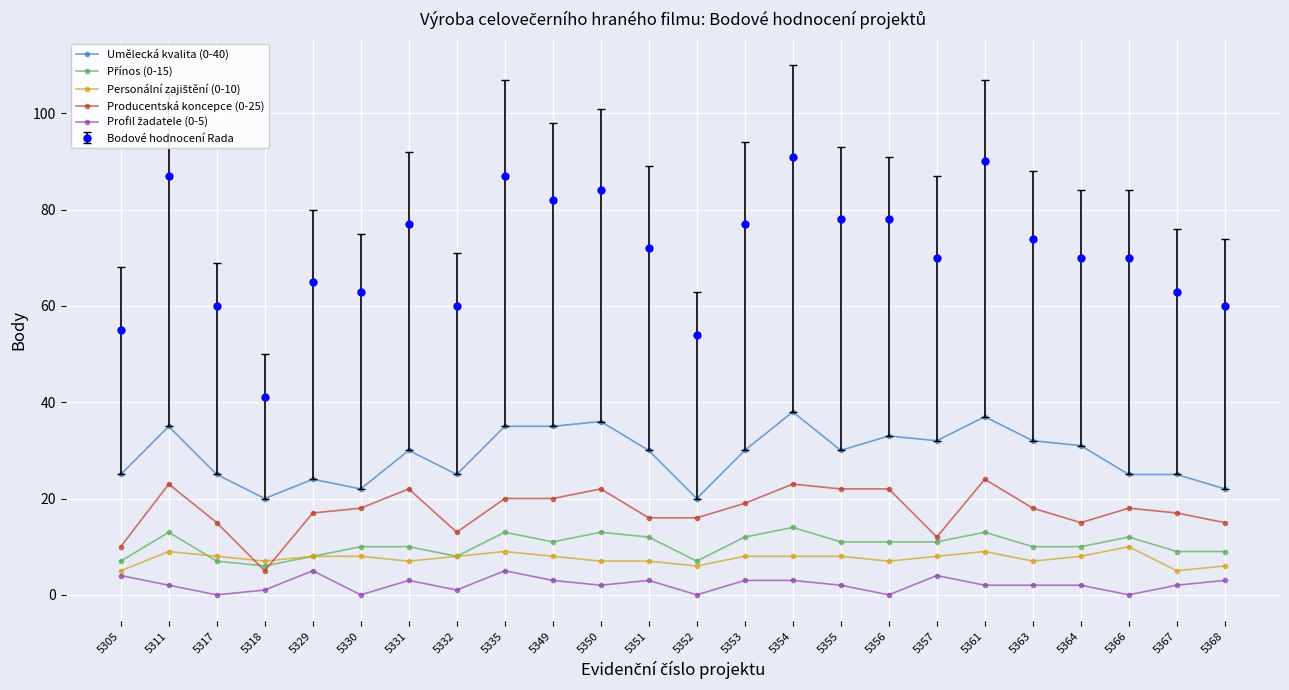

True or false: Bodové hodnocení Rada has a value of 70 at 5366.

True